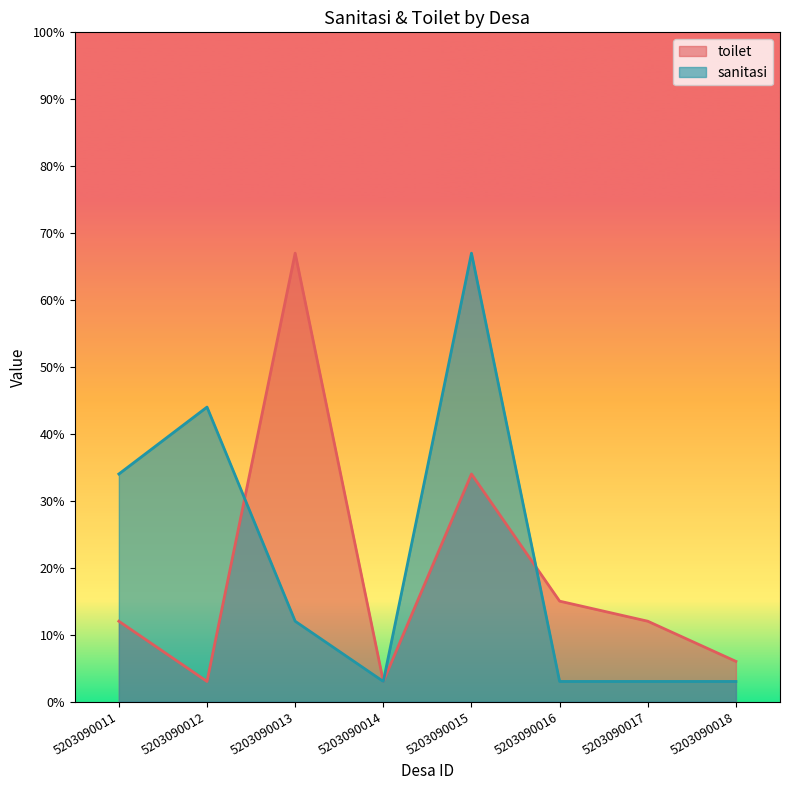

True or false: toilet has a value of 34 at 5203090015.

True